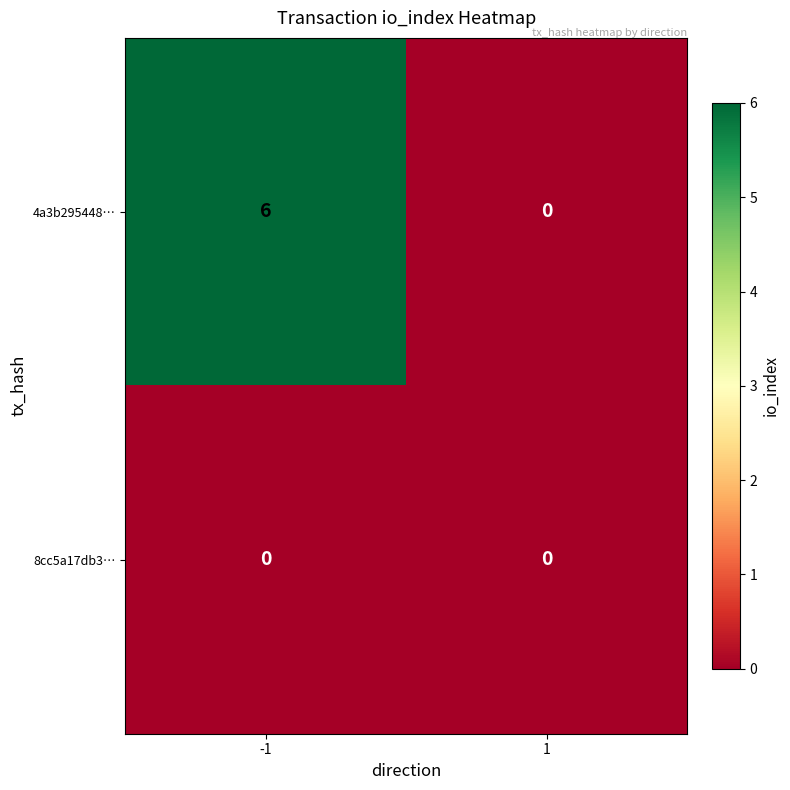

What is the difference between the highest and lowest values at -1?

6